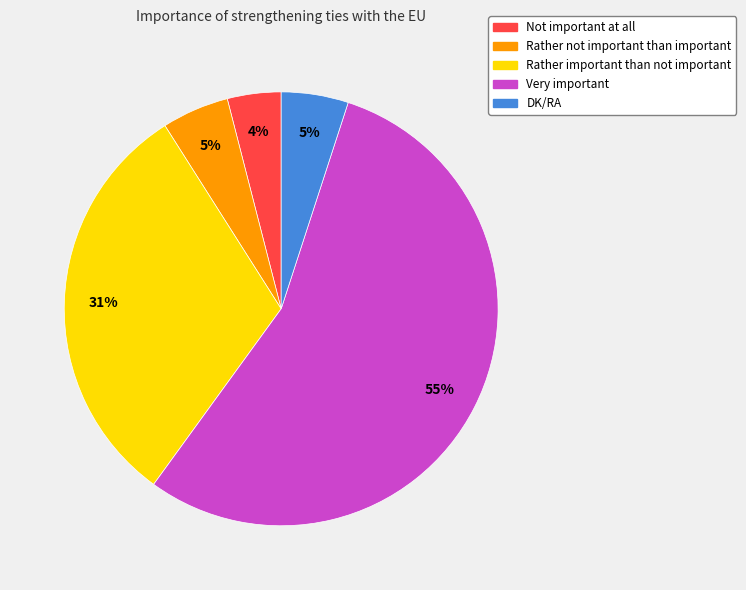

How many segments does this pie chart have?

5